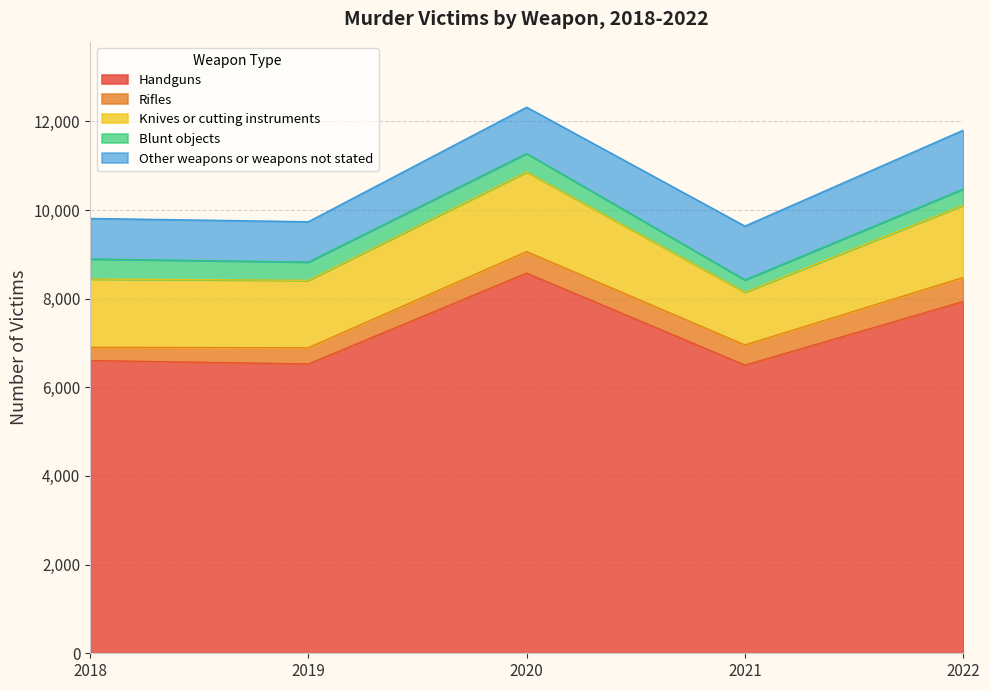

True or false: Blunt objects and Other weapons or weapons not stated intersect in this chart.

False